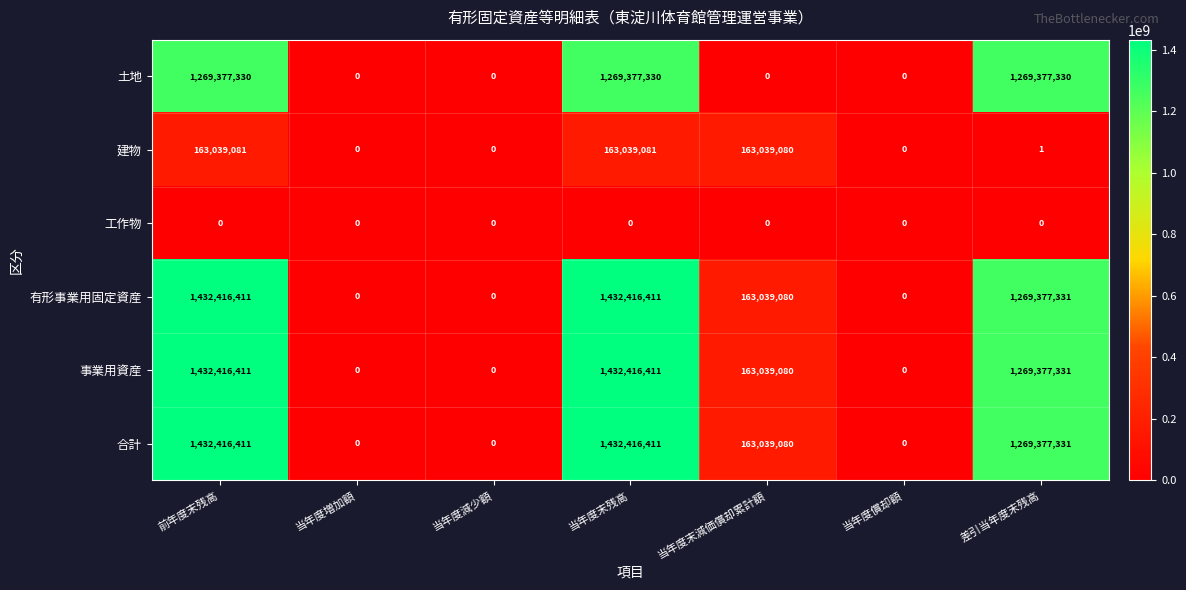

What is the total value across all series at 当年度末減価償却累計額?

652156320